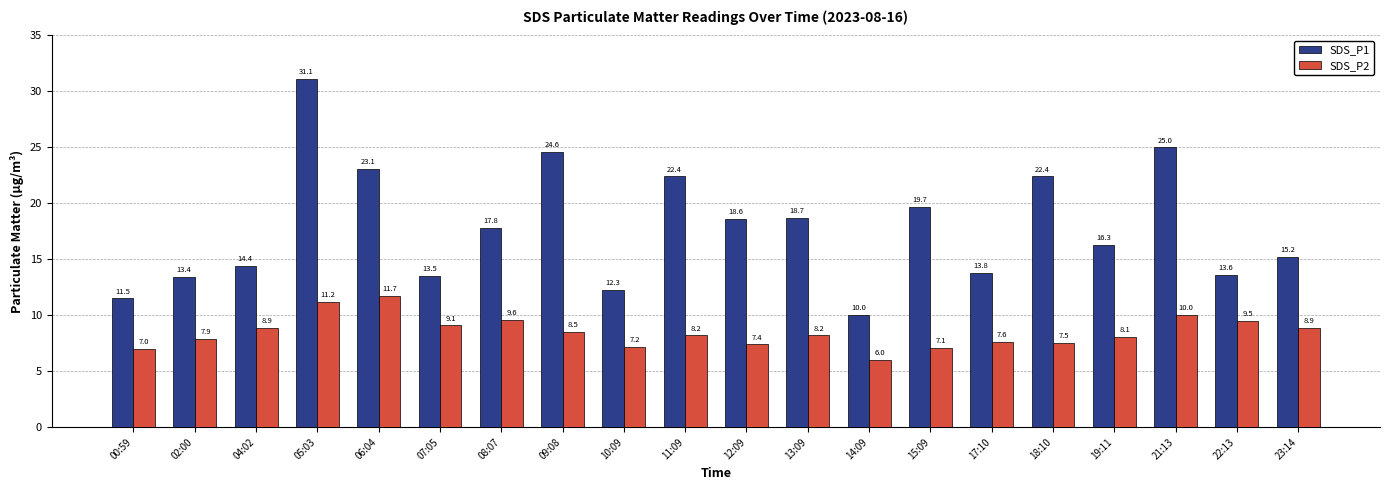

What position from the right is 19:11?

4